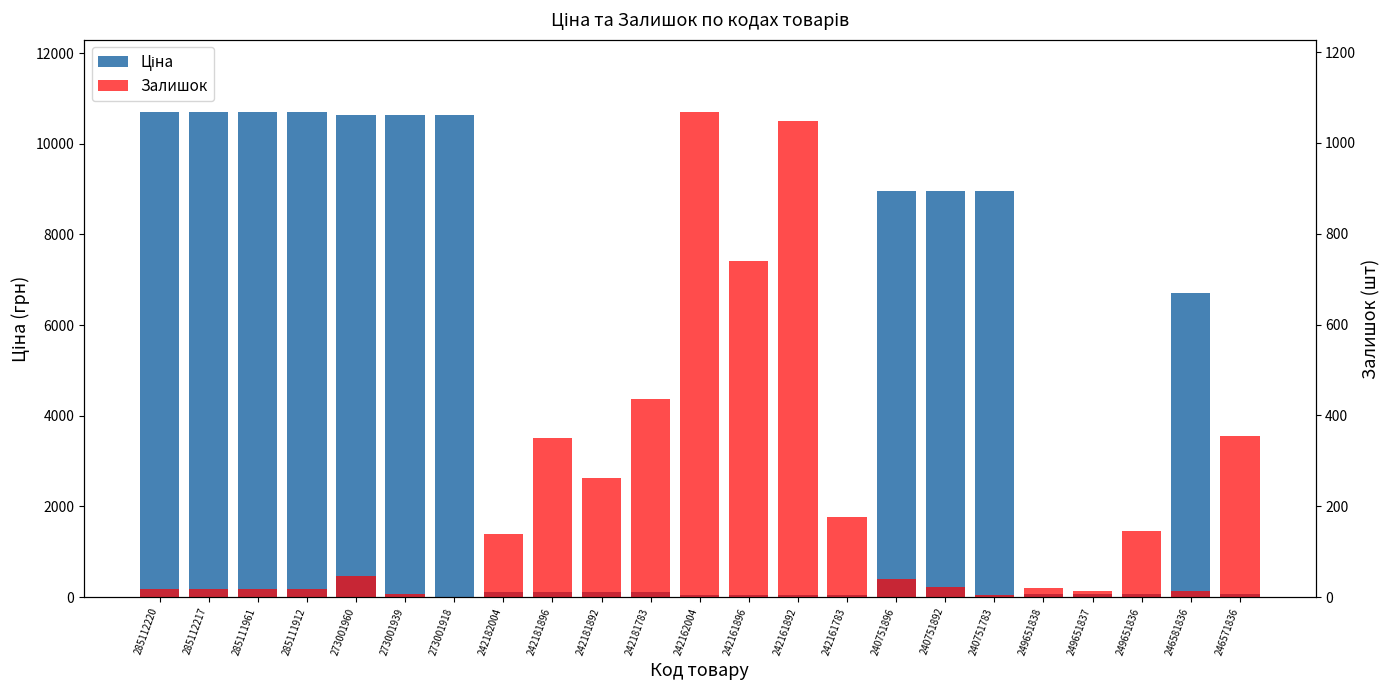

How many bars are there in total?

46